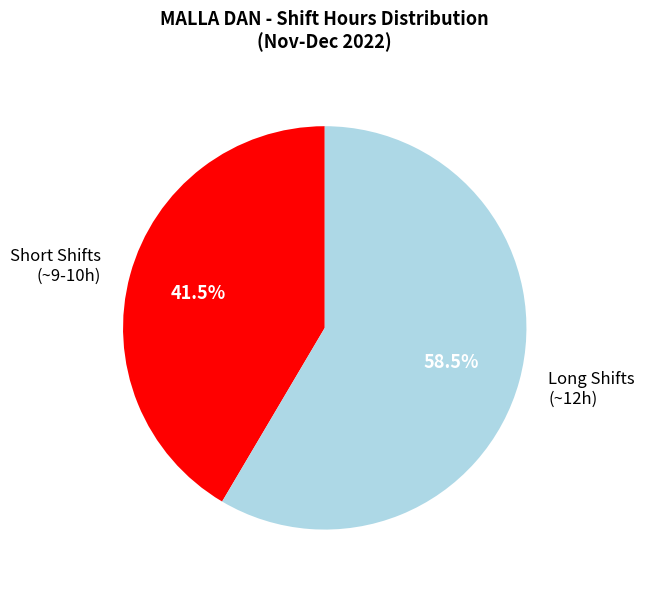

Is there any slice that represents more than half of the pie?

Yes